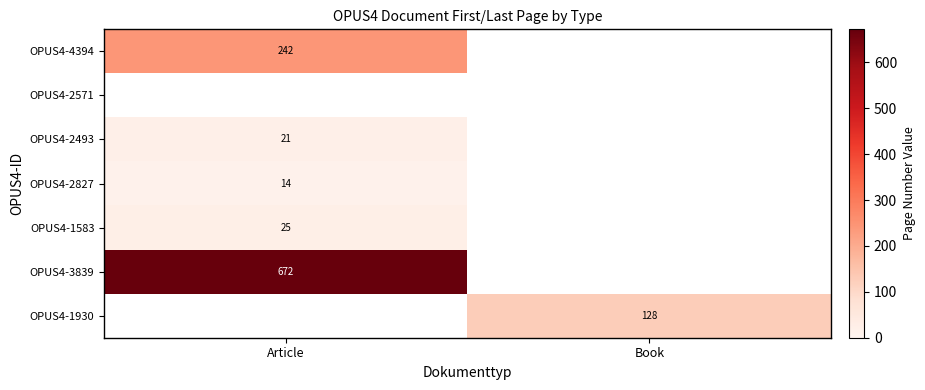

The value of OPUS4-2493 at Article is 21. True or false?

True